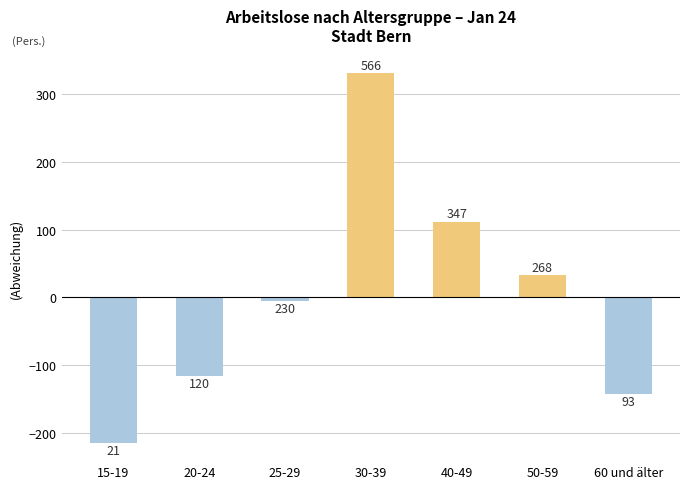

How many bars are there in total?

7